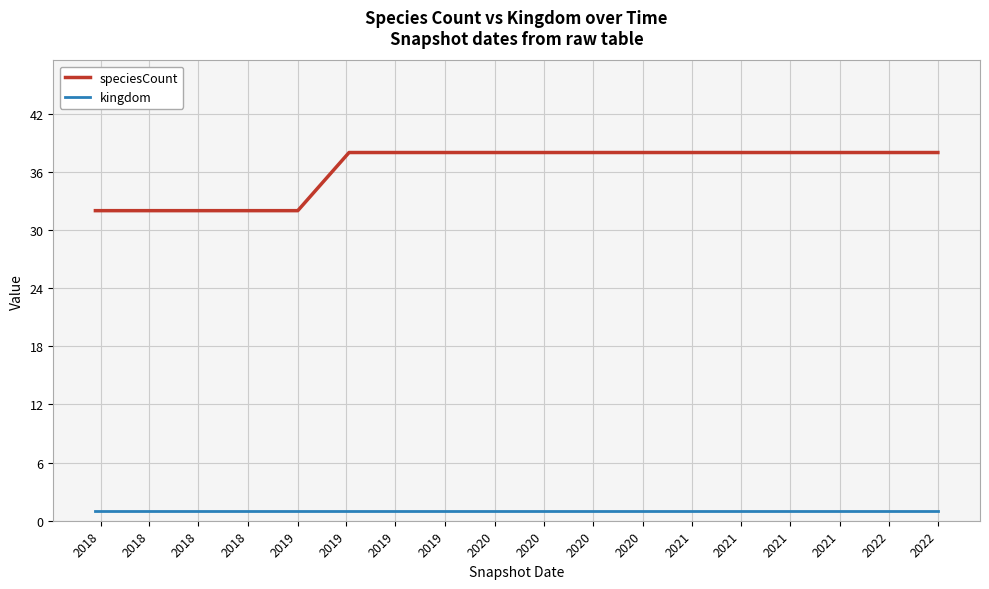

Which series has the widest spread of values?

speciesCount